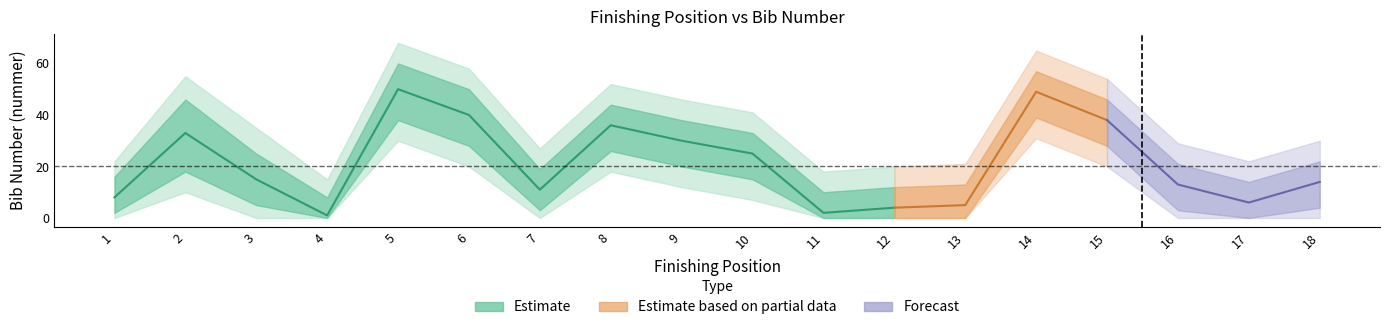

Is the value of nummer_hi at 1 greater than the value of nummer at 4?

Yes